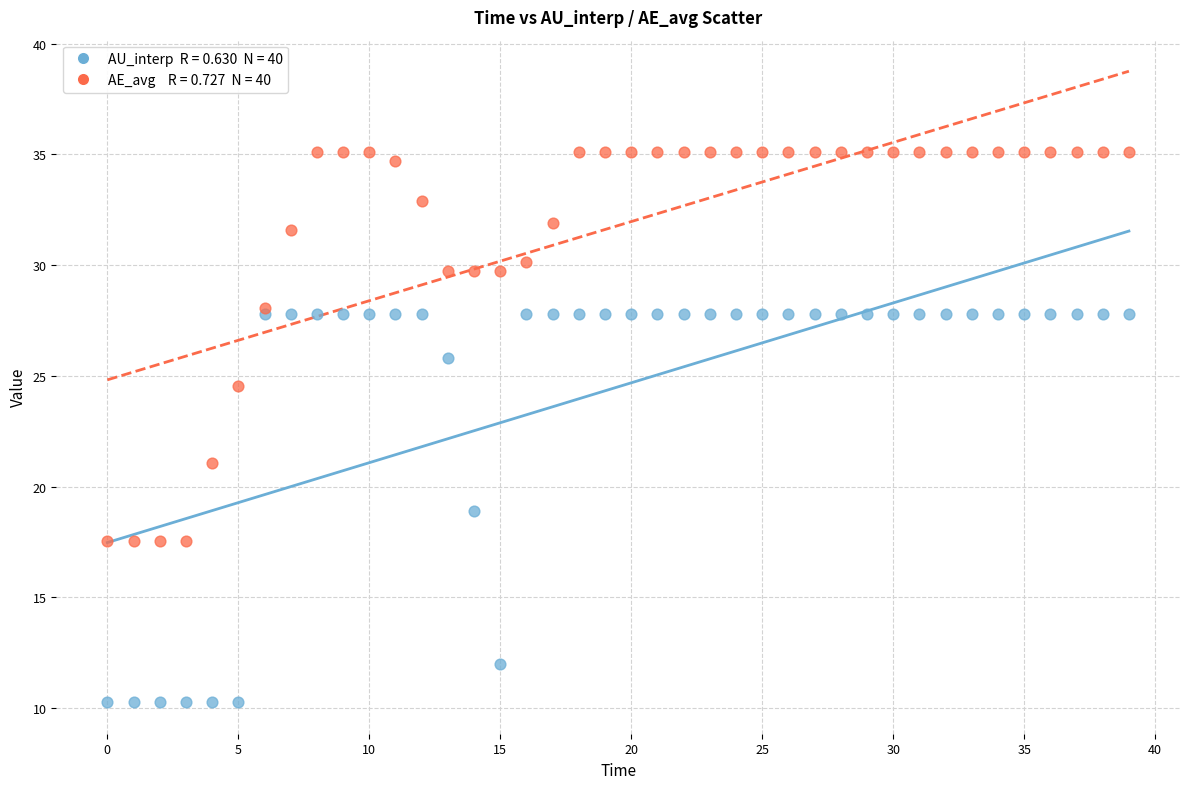

Across all series, what Y value is closest to 22?

21.1